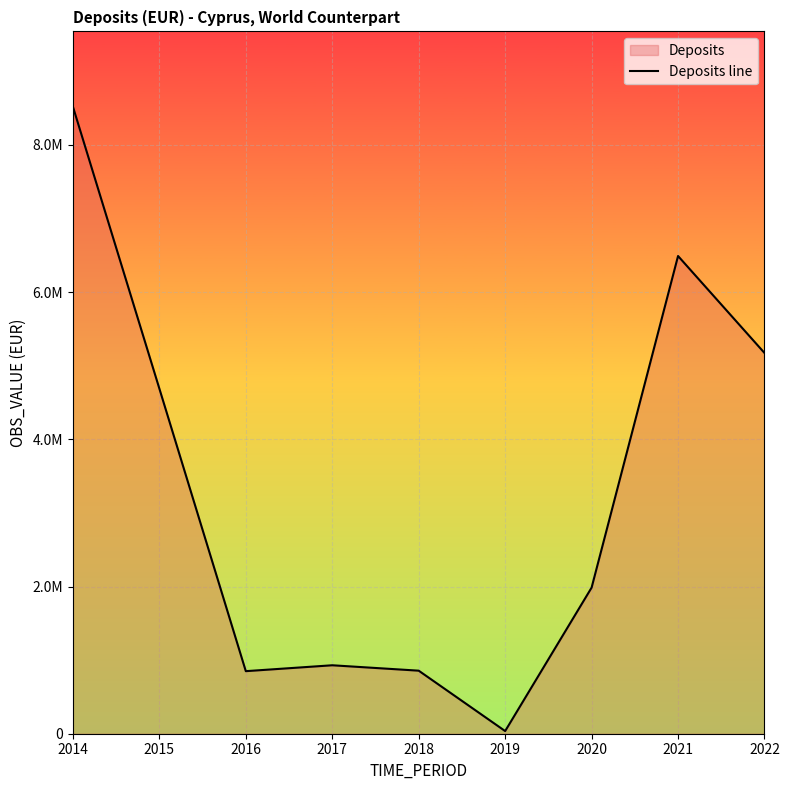

What is the value of the 8th point from the left?

6490387.7